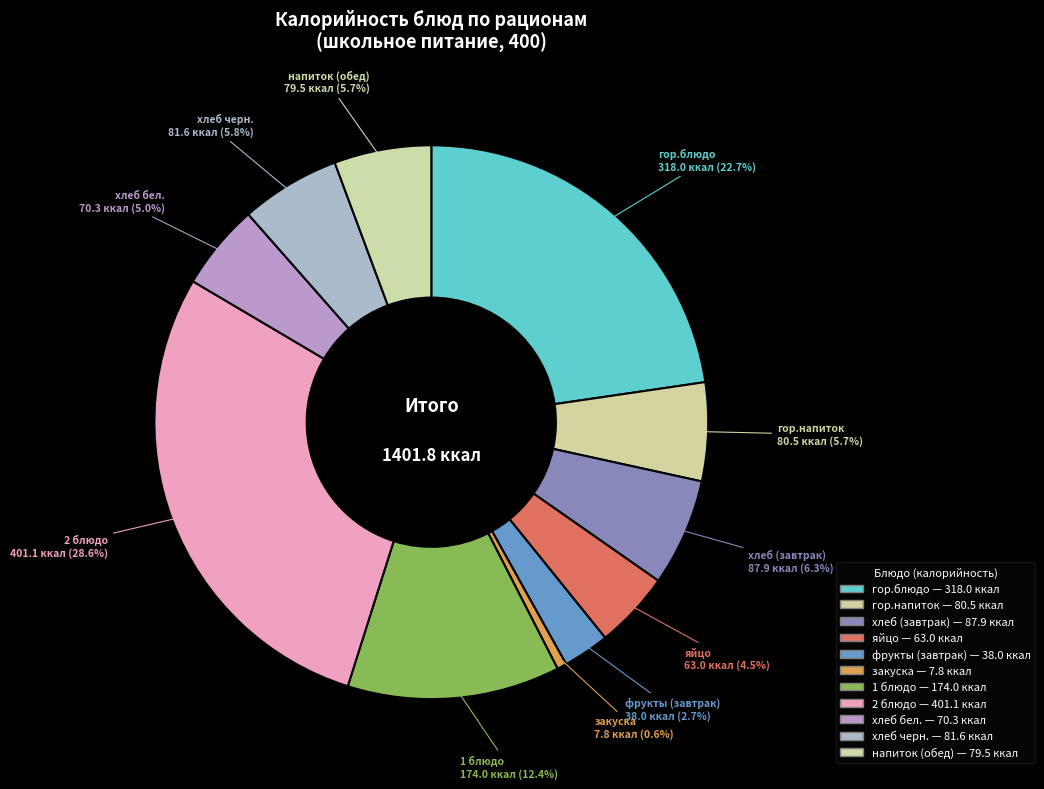

Count the number of slices in the pie.

11